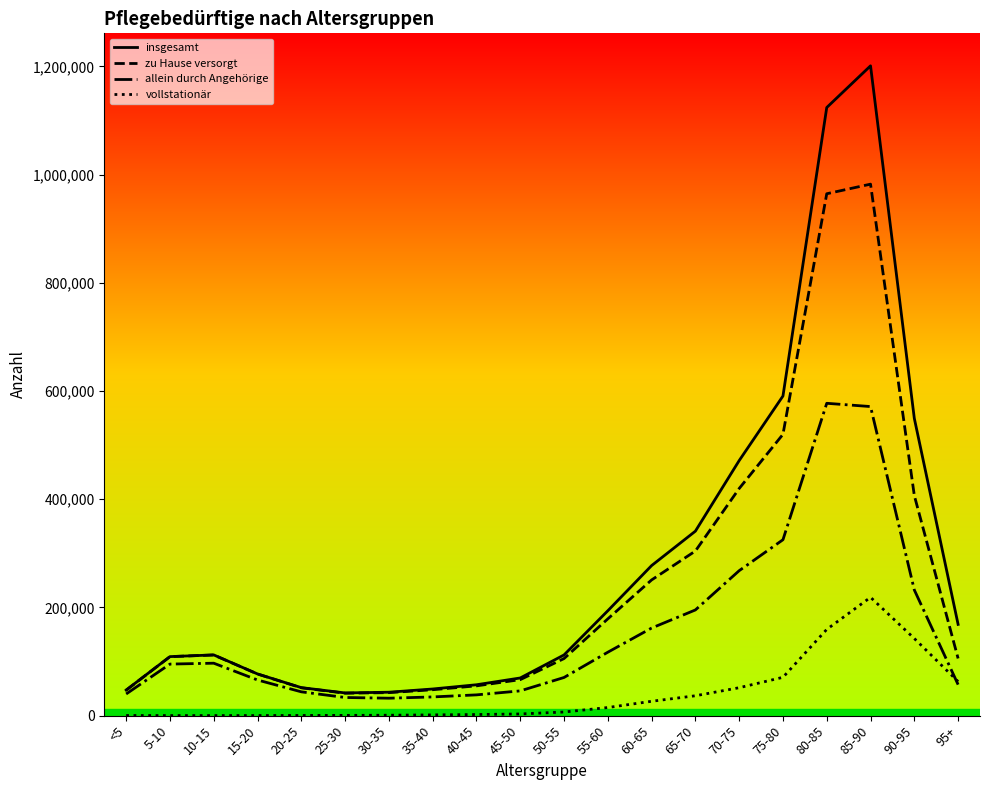

What is the value of the allein durch Angehörige point at the 20th from the left?

57333